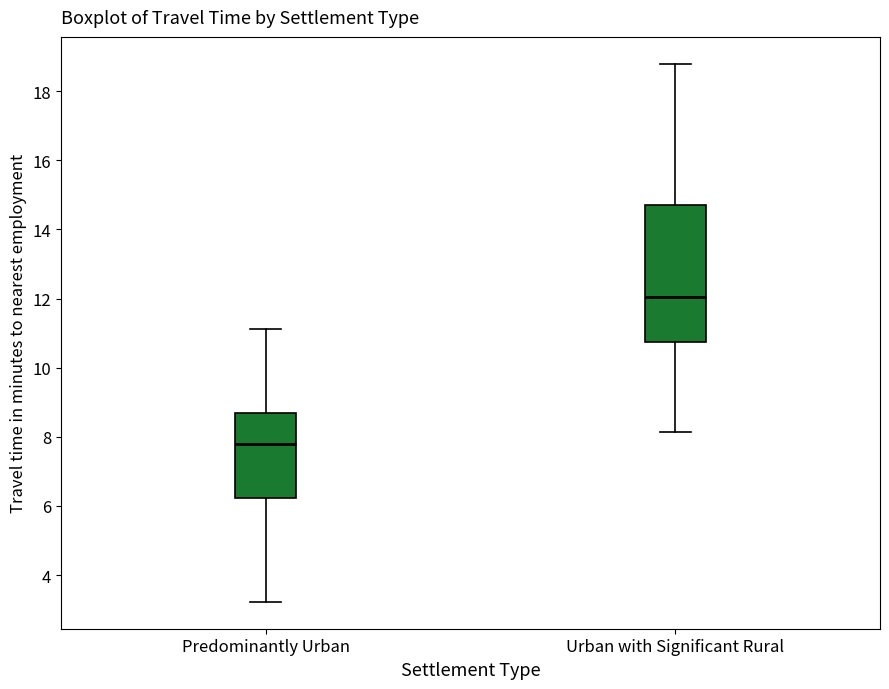

Where is the lower edge of the box for Predominantly Urban on the y-axis? The values are not printed on the chart, so give them approximately, as read against the axis.

6.2